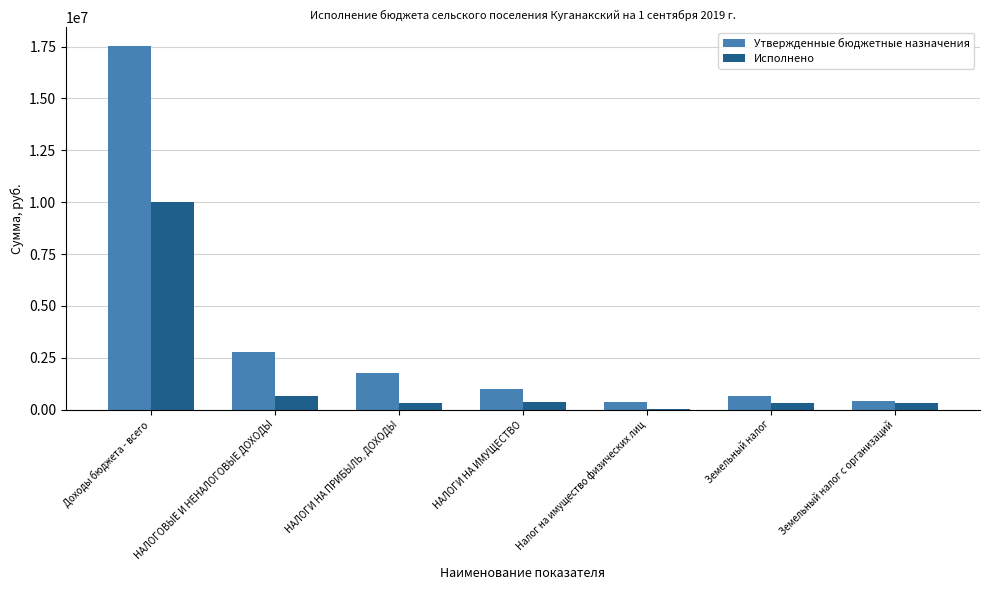

What is the greatest value displayed?

17543298.6